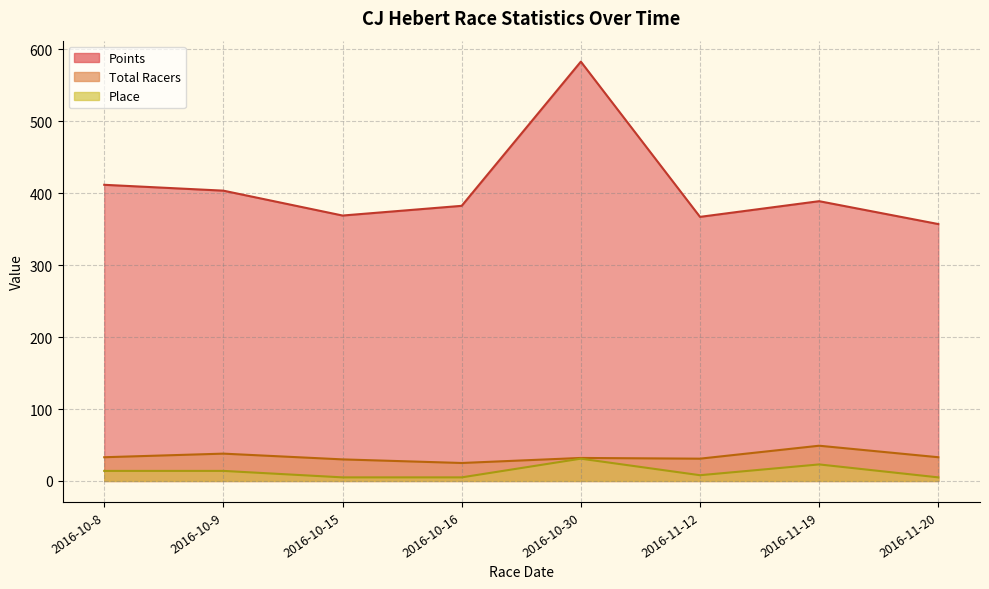

What is the total value across all series at 2016-10-16?

412.5